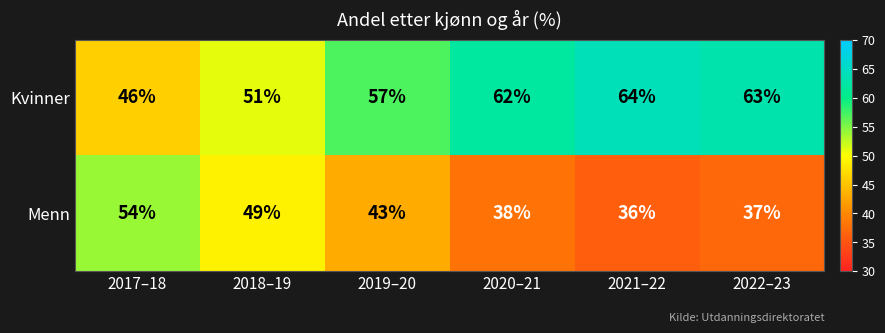

What is the total value across all series at 2022–23?

100